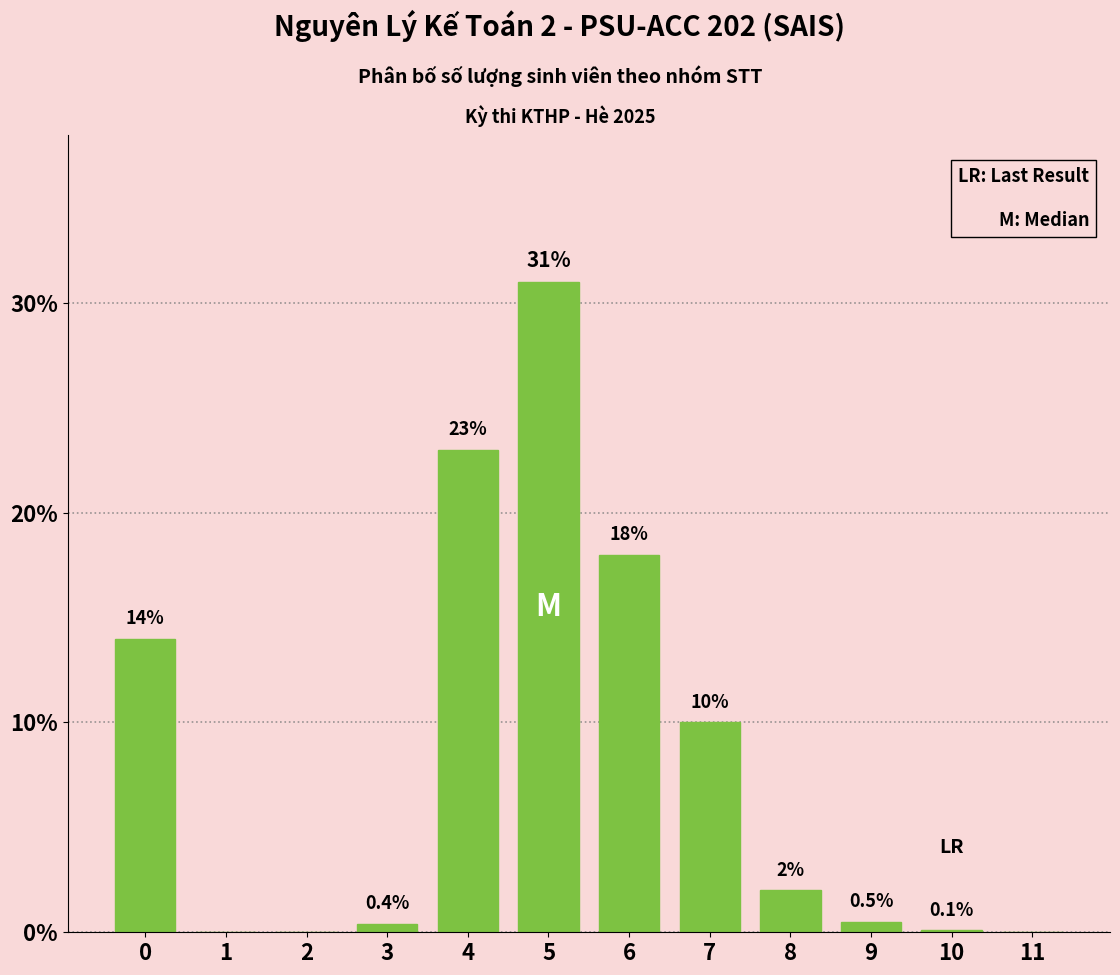

Reading left to right, what are all the values shown in this chart?

0=14.0	1=0.0	2=0.0	3=0.4	4=23.0	5=31.0	6=18.0	7=10.0	8=2.0	9=0.5	10=0.1	11=0.0